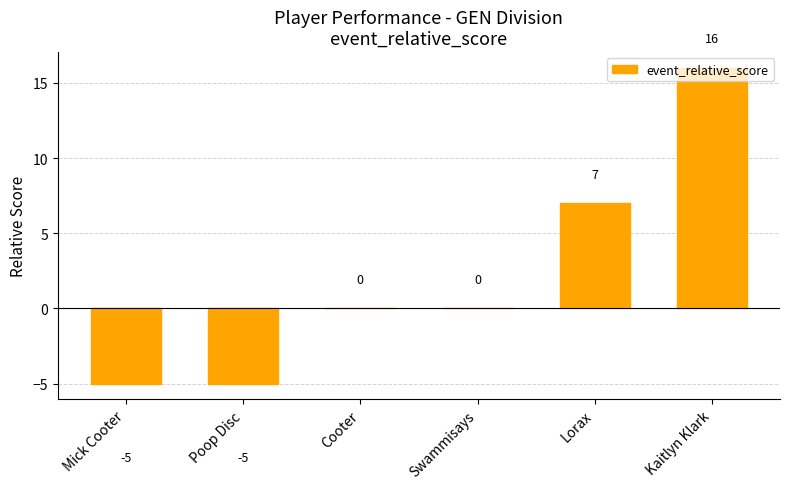

True or false: the data shows -9 at Cooter.

False